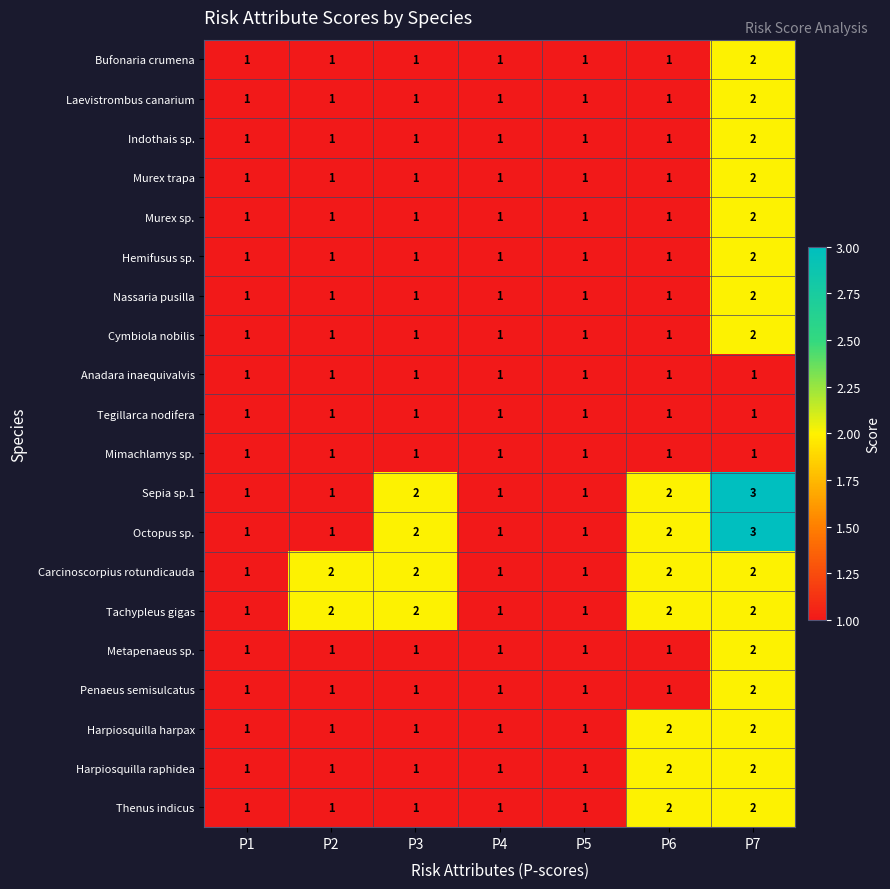

Is it true that Mimachlamys sp. equals 2 at P2?

False